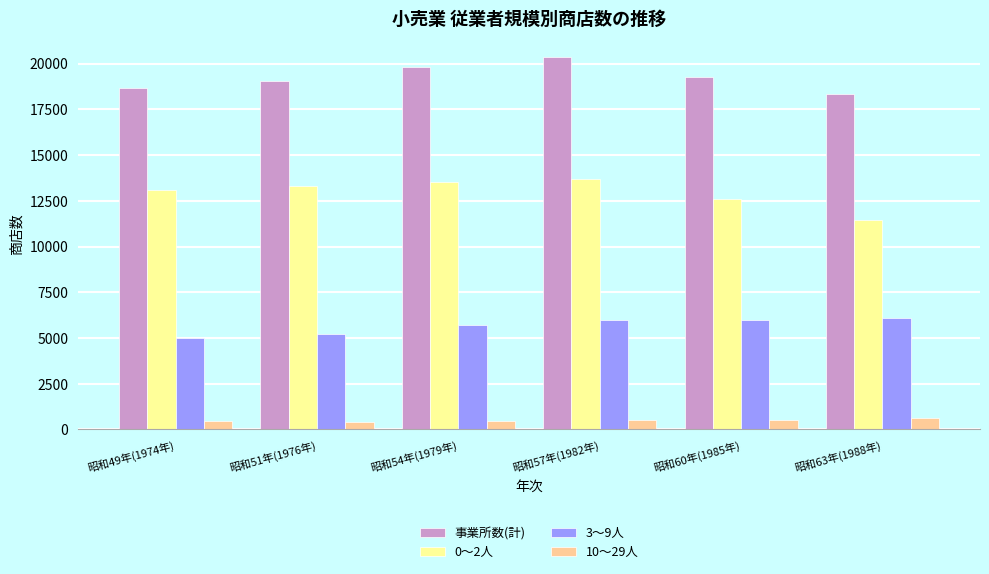

What is the sum of the 10～29人 values at 昭和57年(1982年) and 昭和63年(1988年)?

1149